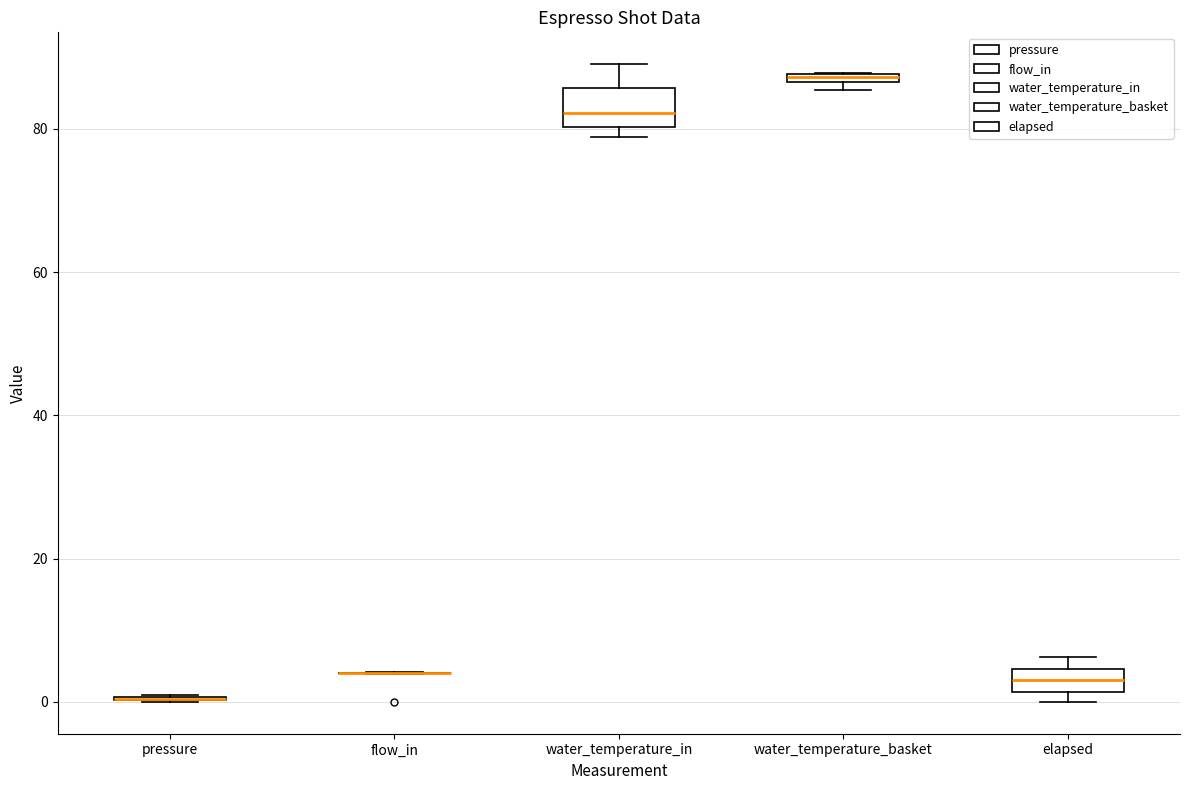

Where is the lower edge of the box for elapsed on the y-axis? The values are not printed on the chart, so give them approximately, as read against the axis.

2